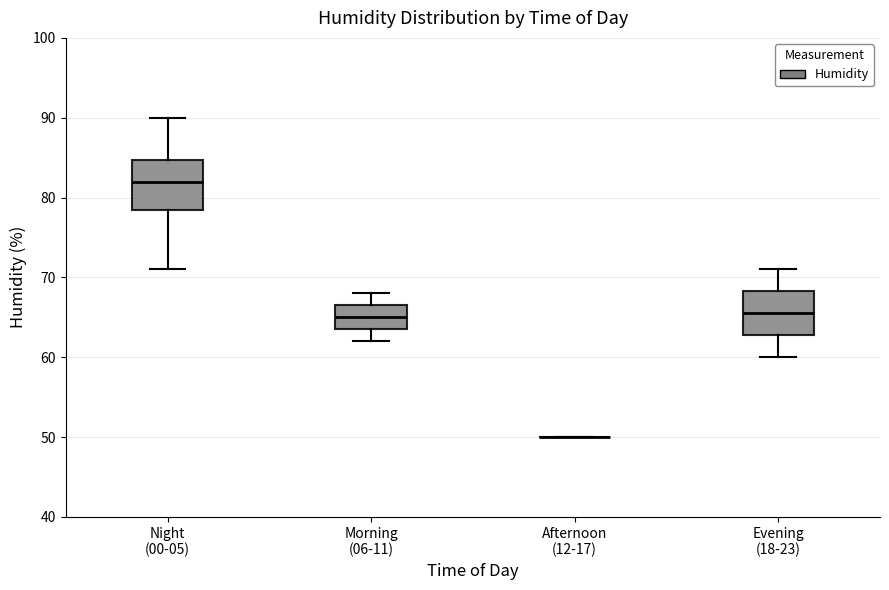

Reading left to right, transcribe this box plot: for each box, give where its median line is, the range the box spans, and where its two whiskers end, as read against the y-axis. The values are not printed on the chart, so give them approximately, as read against the axis.

Night (00-05): median 82, box 79 to 85, whiskers 71 to 90
Morning (06-11): median 65, box 64 to 67, whiskers 62 to 68
Afternoon (12-17): box collapsed to a line at 50, whiskers 50 to 50
Evening (18-23): median 66, box 63 to 68, whiskers 60 to 71